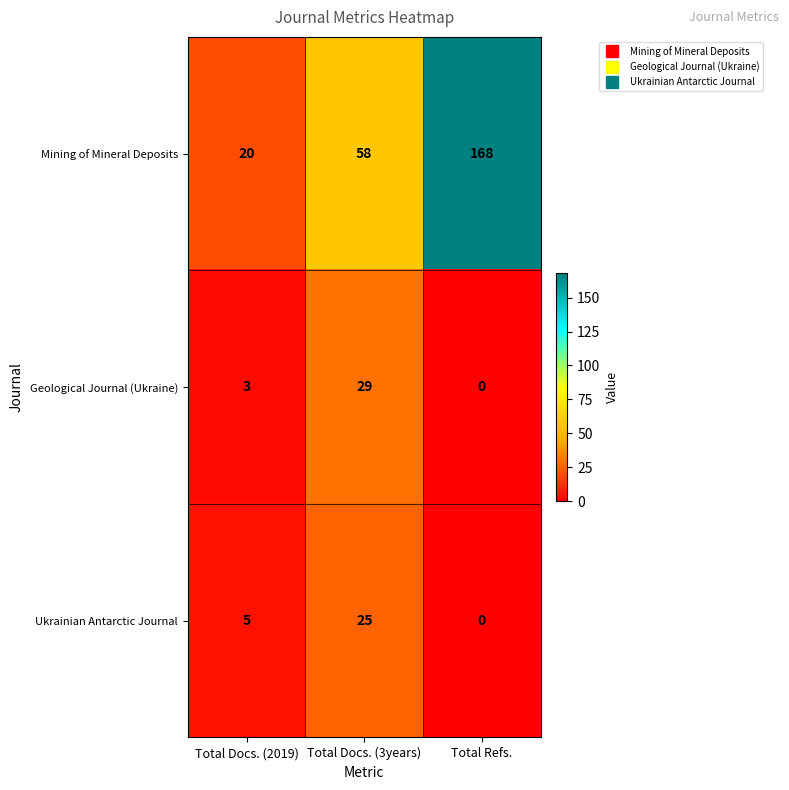

Count the number of data series in this chart.

3